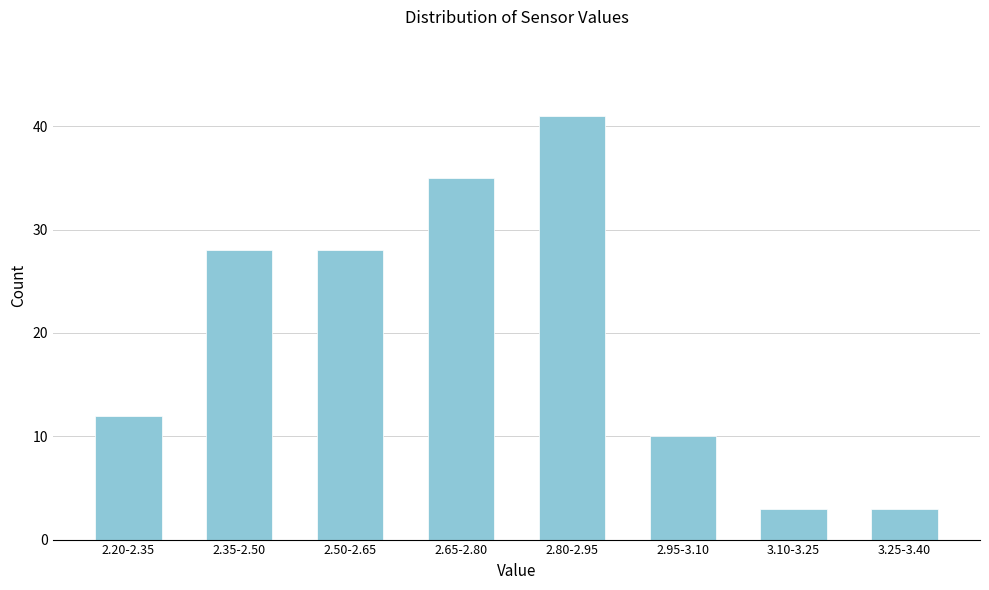

Reading left to right, what are all the values shown in this chart?

12	28	28	35	41	10	3	3